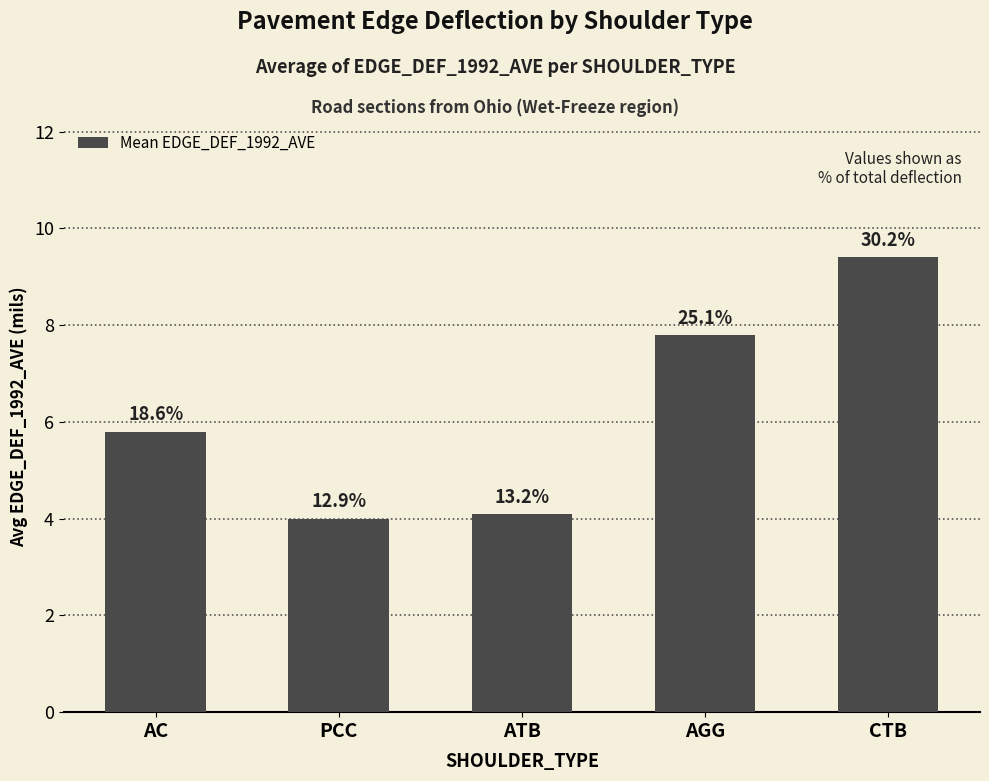

Does the chart contain any negative values?

No